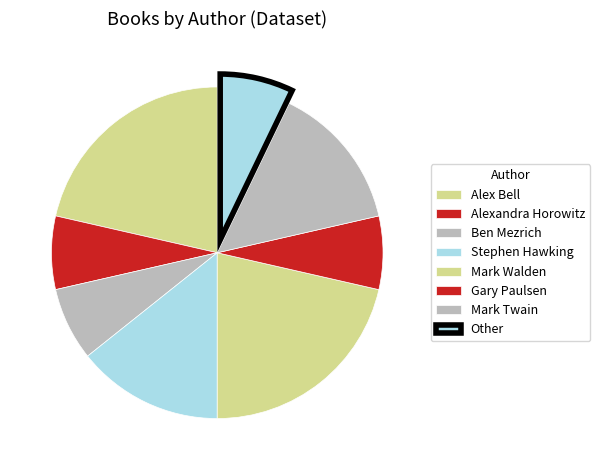

True or false: Alex Bell accounts for 15% of the total.

False